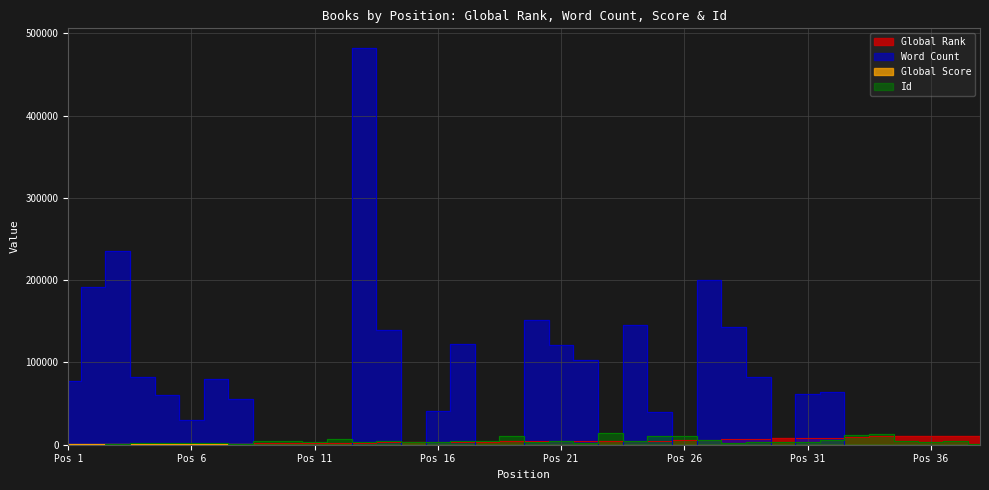

Which series has the largest total across all categories?

Word Count